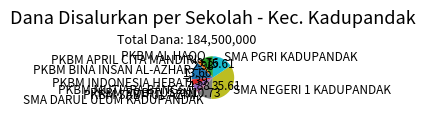

Is there any slice that represents more than half of the pie?

No